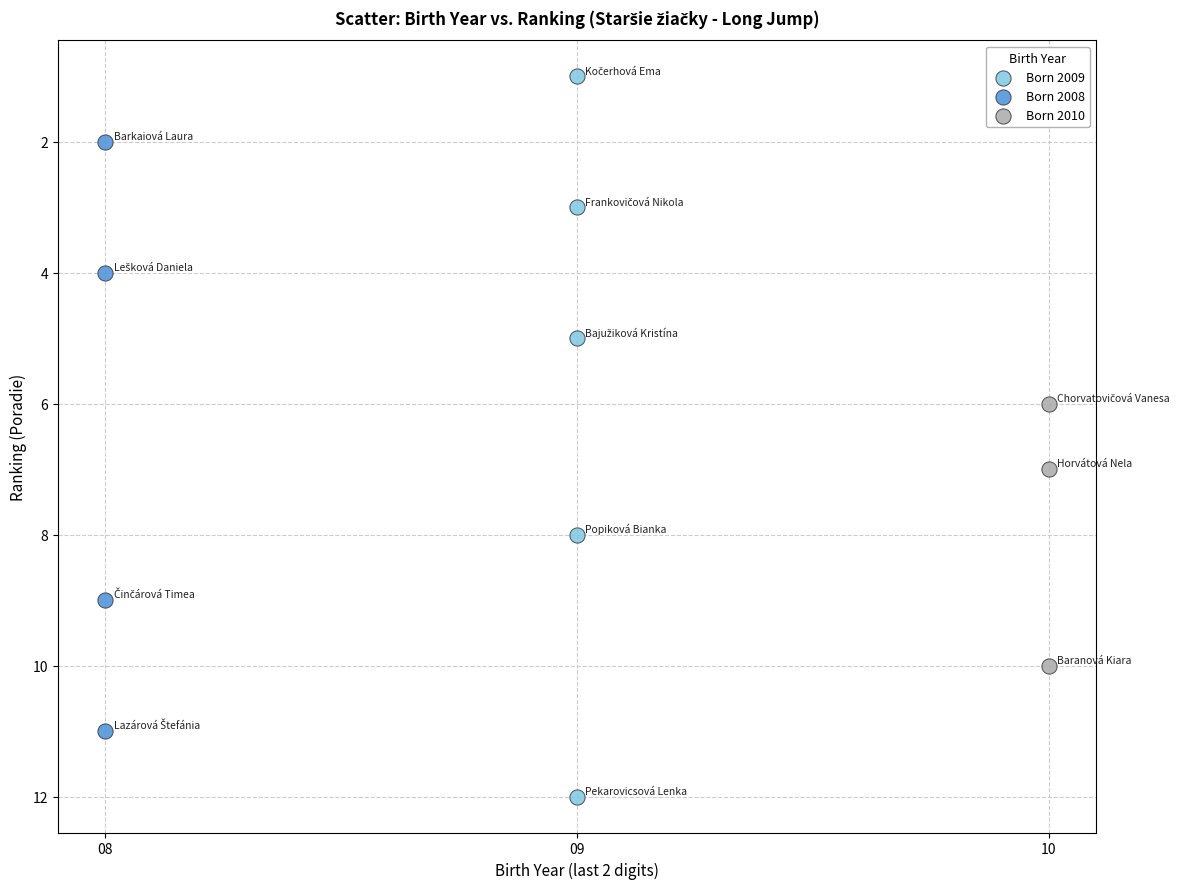

Which series contains the highest Y value?

Born 2009